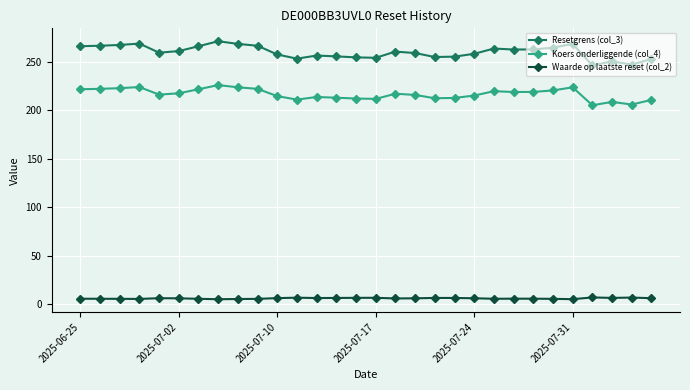

True or false: Waarde op laatste reset (col_2) has more than 2 interior local peaks.

True